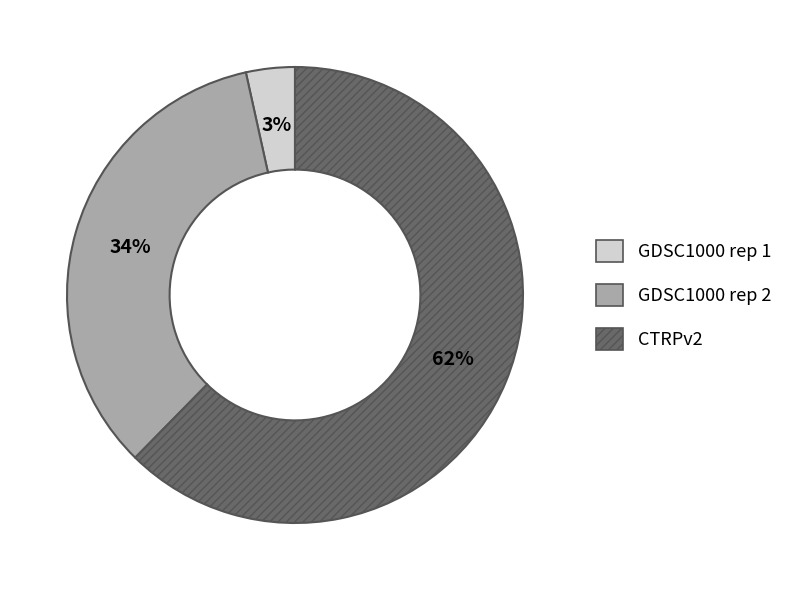

Count the number of slices in the pie.

3